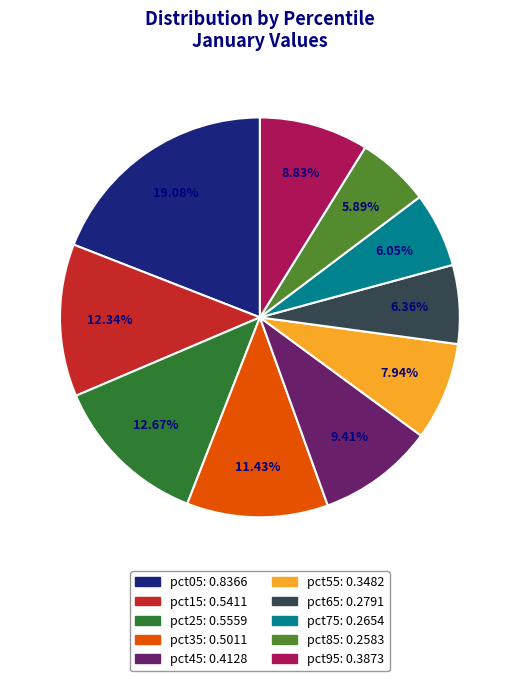

Does pct05 represent more than half of the total?

No